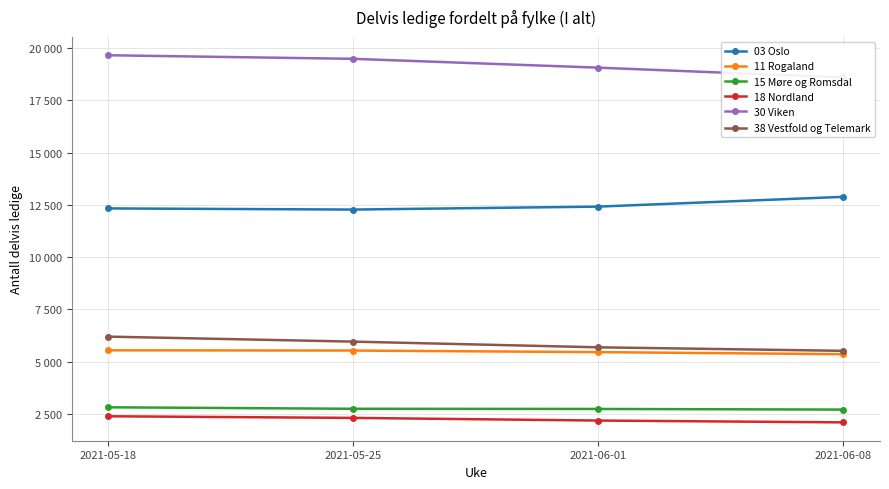

Does the chart have visible grid lines?

Yes